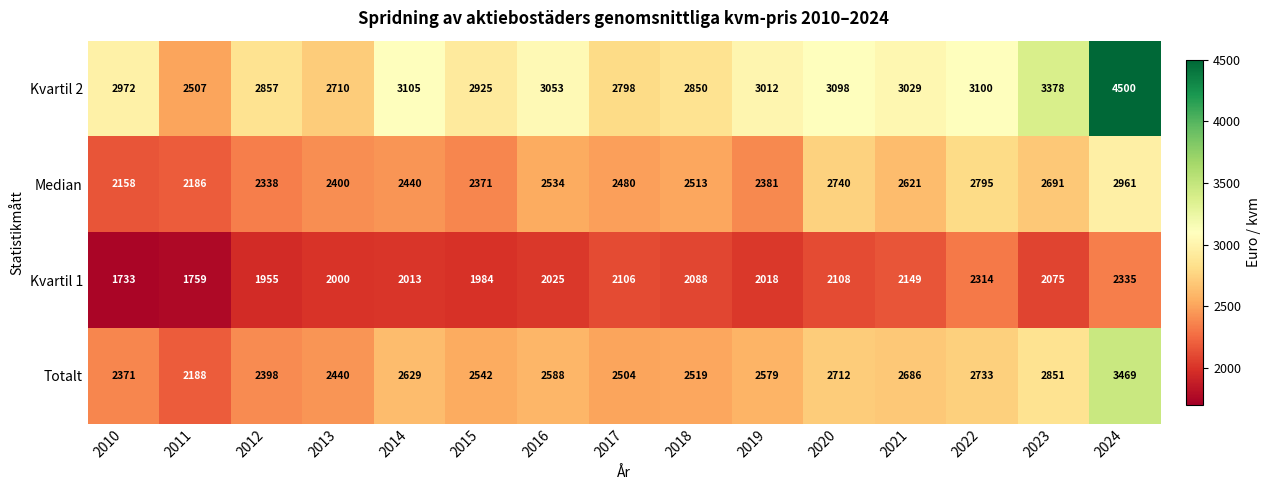

What is the sum of the Median values at 2011 and 2023?

4877